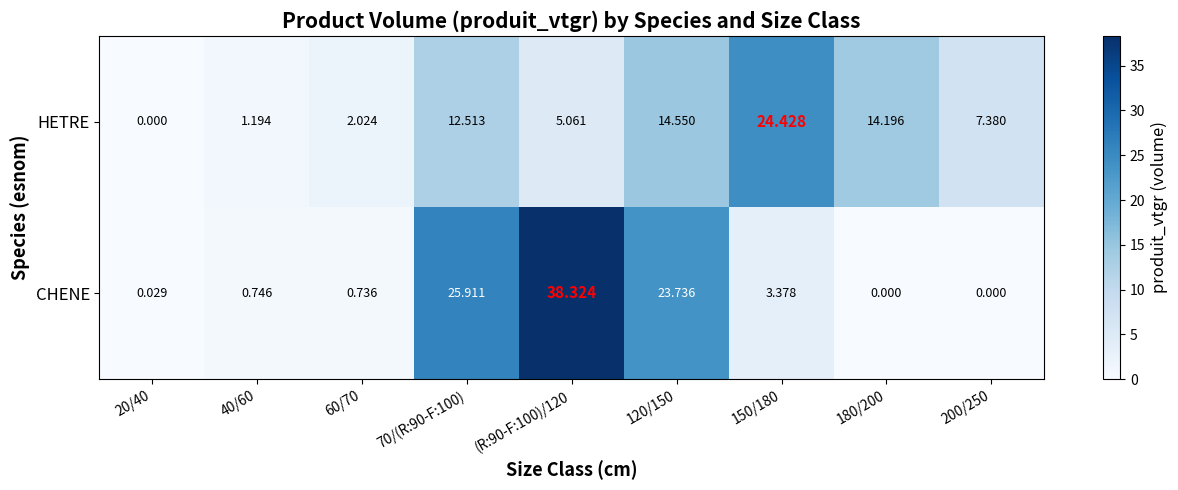

Which series has the largest total across all categories?

CHENE